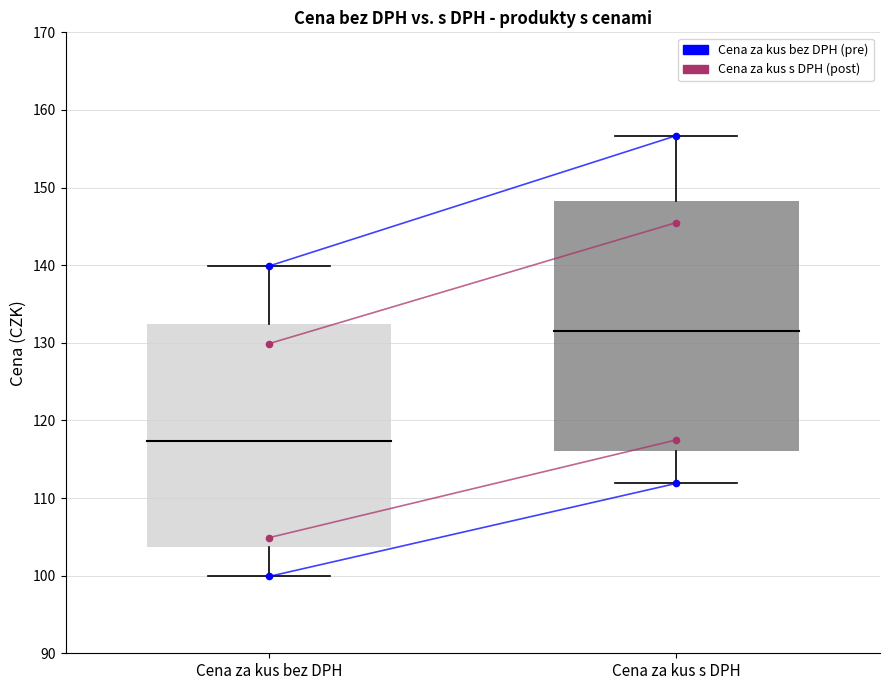

At how many categories does at least one series exceed 110?

2